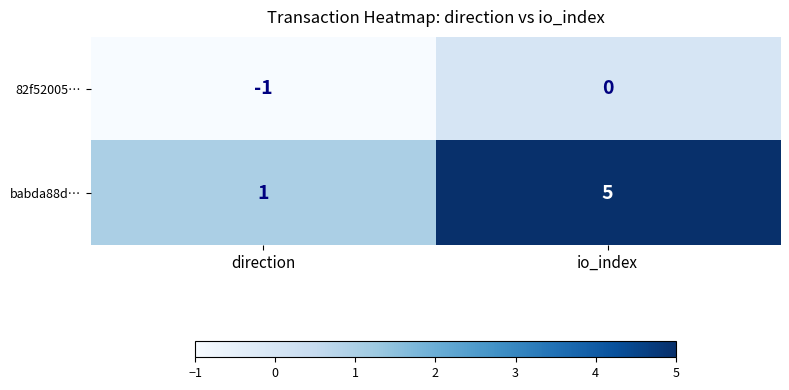

Between direction and io_index, which series saw the biggest shift?

babda88d…